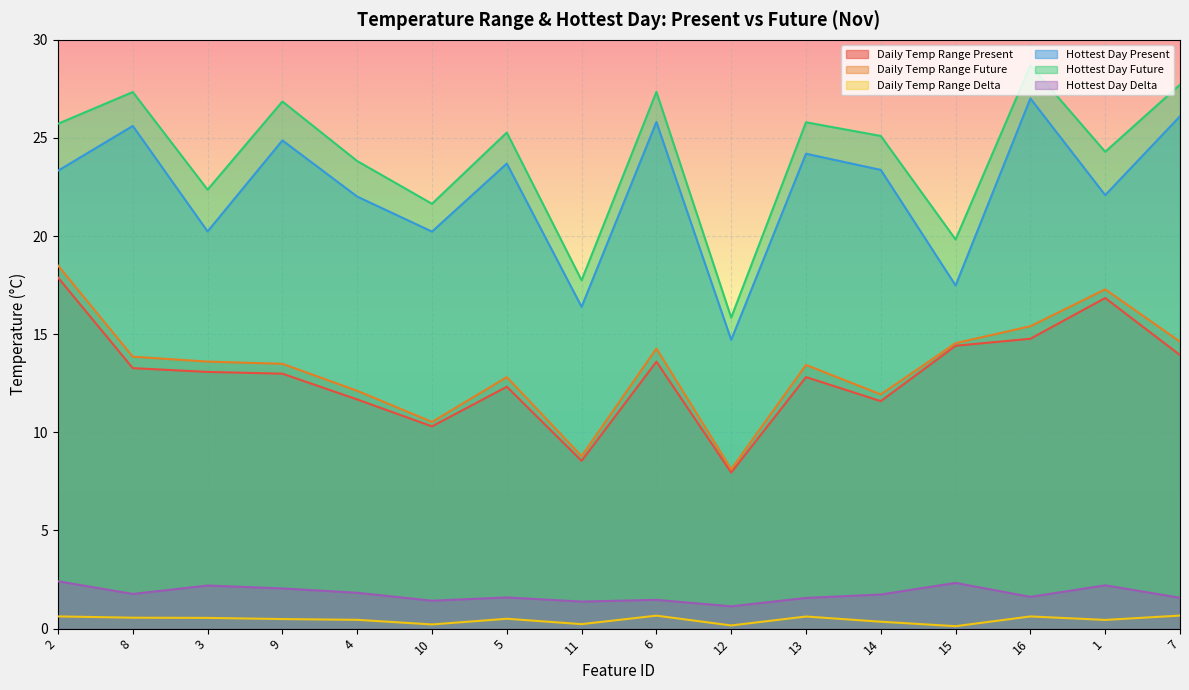

Which series has the largest range (max minus min)?

Hottest Day Future